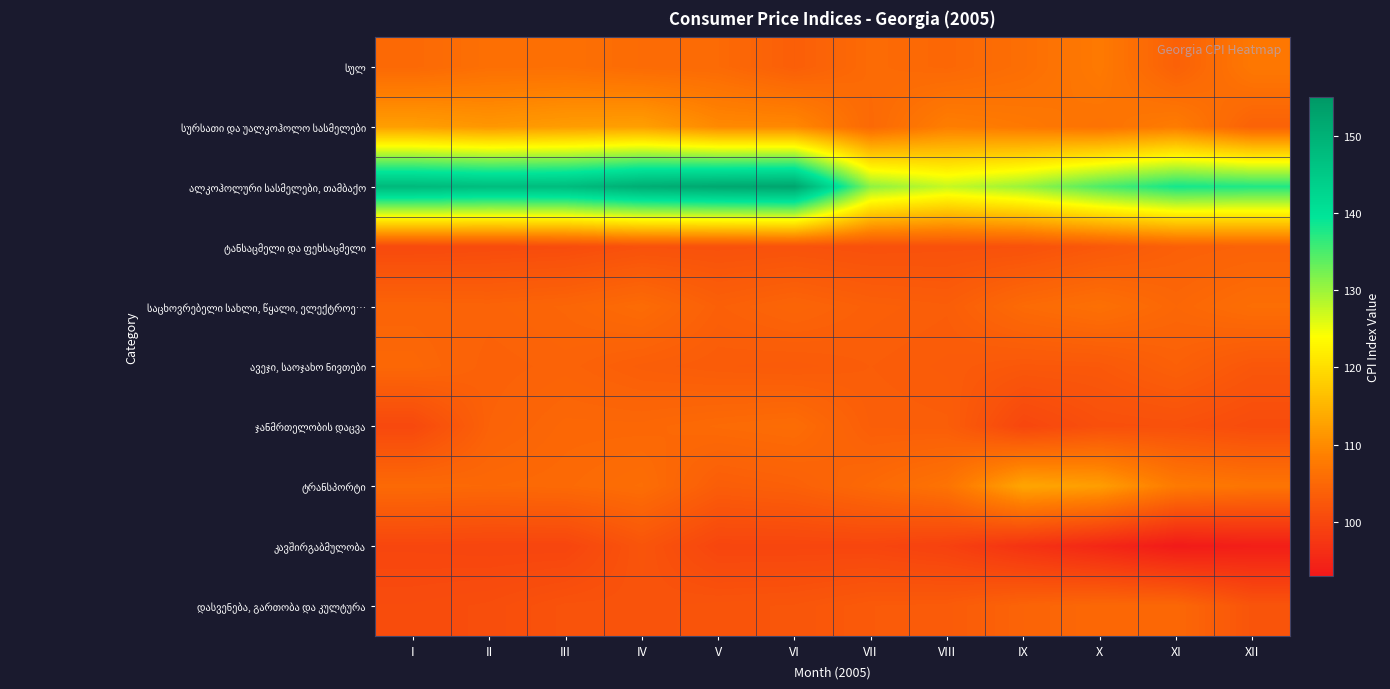

What is the difference between the highest and lowest values at III?

47.9